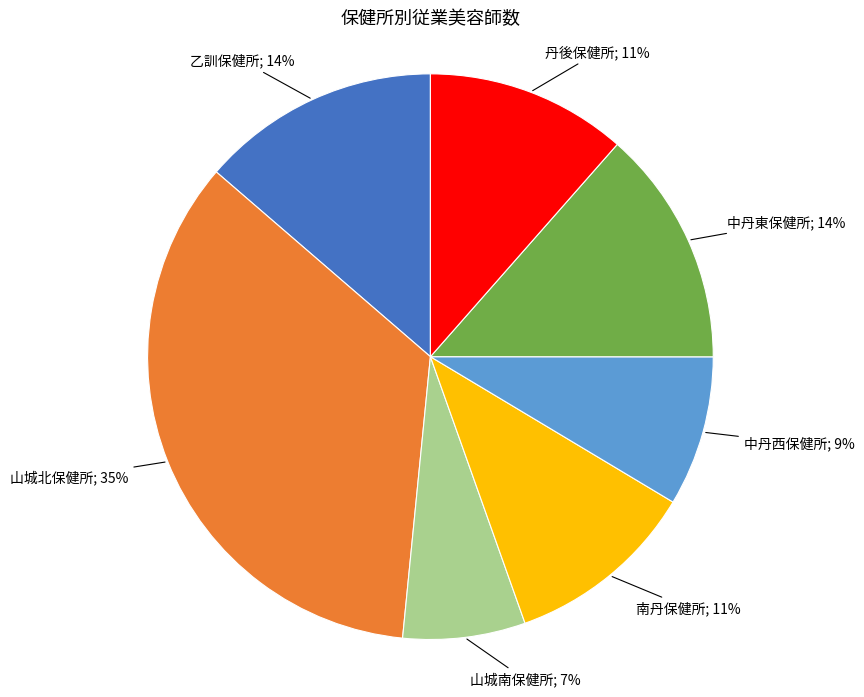

To the nearest percent, what is the difference between the largest and smallest slice percentages?

28%